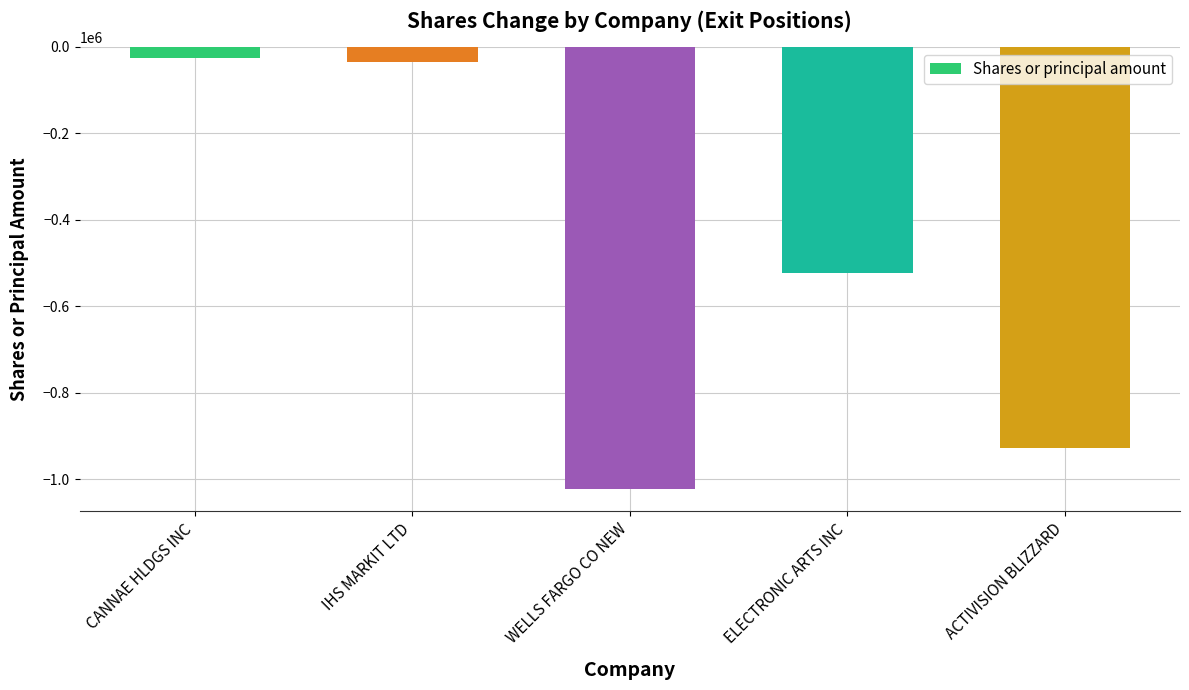

What value does the data have at WELLS FARGO CO NEW?

-1023108